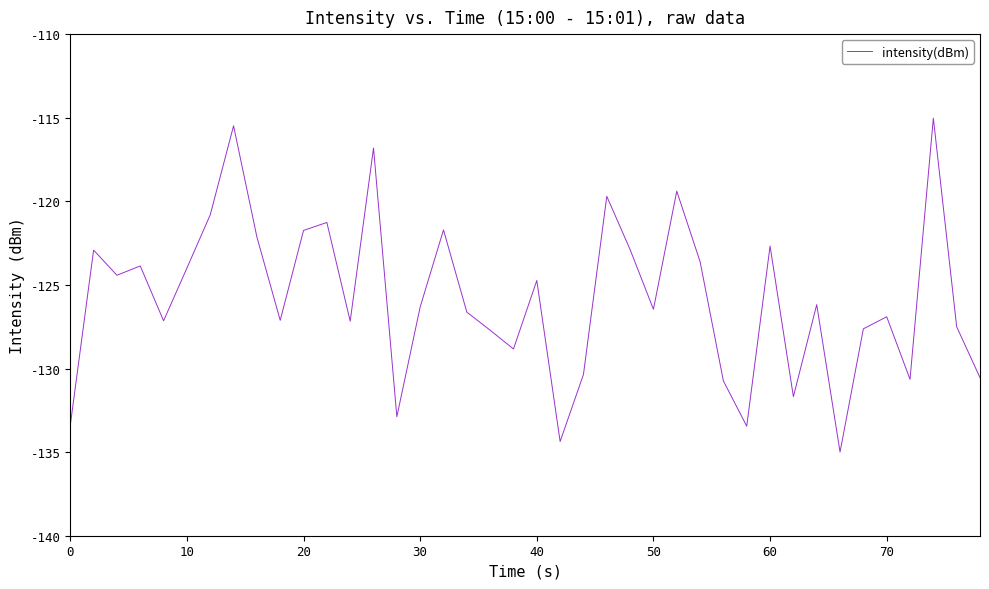

What is the difference between the maximum and minimum values?

20.0